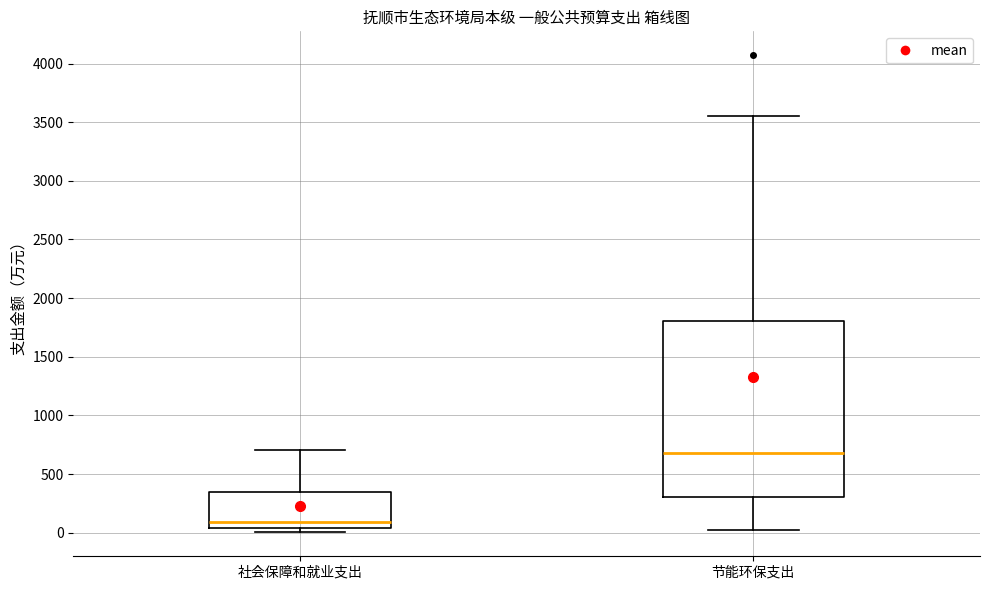

Where does the median line of the box for 节能环保支出 sit on the y-axis? The values are not printed on the chart, so give them approximately, as read against the axis.

700